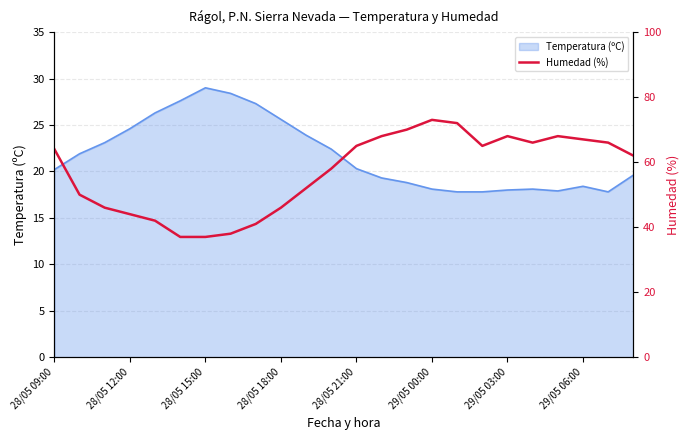

What is the highest value of the Temperatura (ºC) series?

29.0